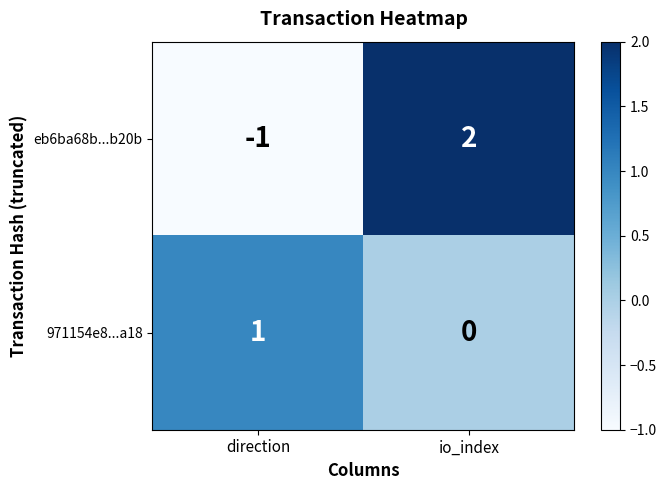

At which label is eb6ba68b...b20b closest to 0?

direction